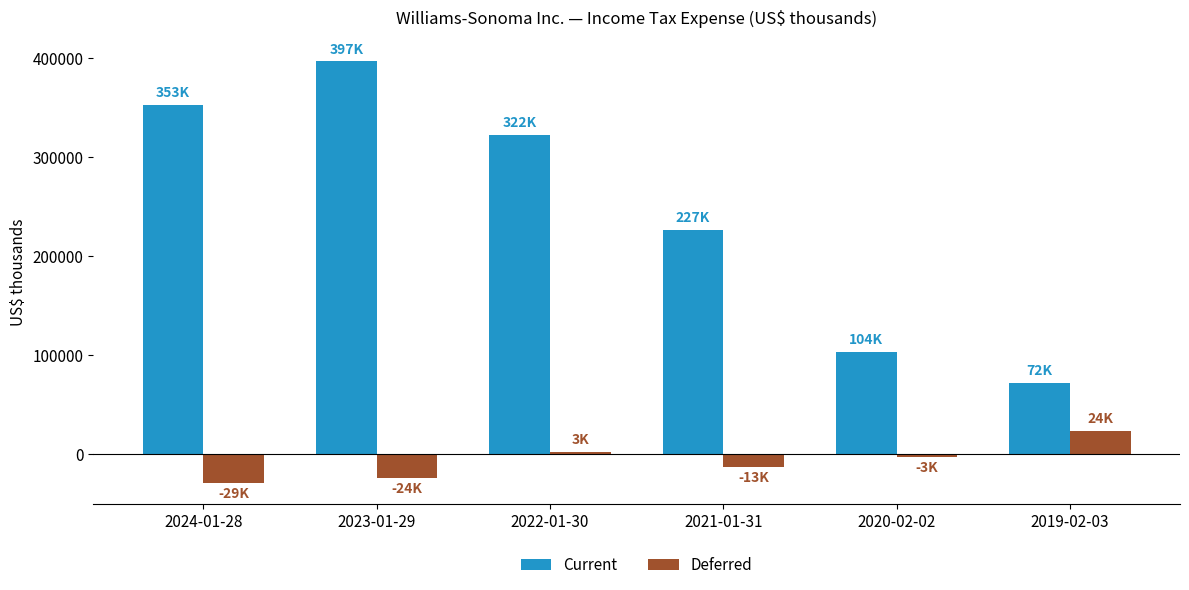

What is the highest value of the Current series?

396601